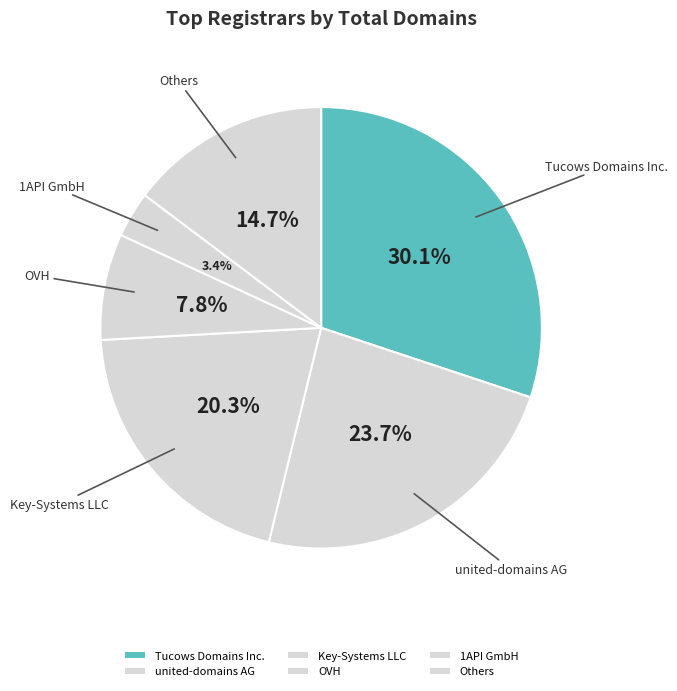

Rank the categories by value from lowest to highest.

1API GmbH, OVH, Others, Key-Systems LLC, united-domains AG, Tucows Domains Inc.